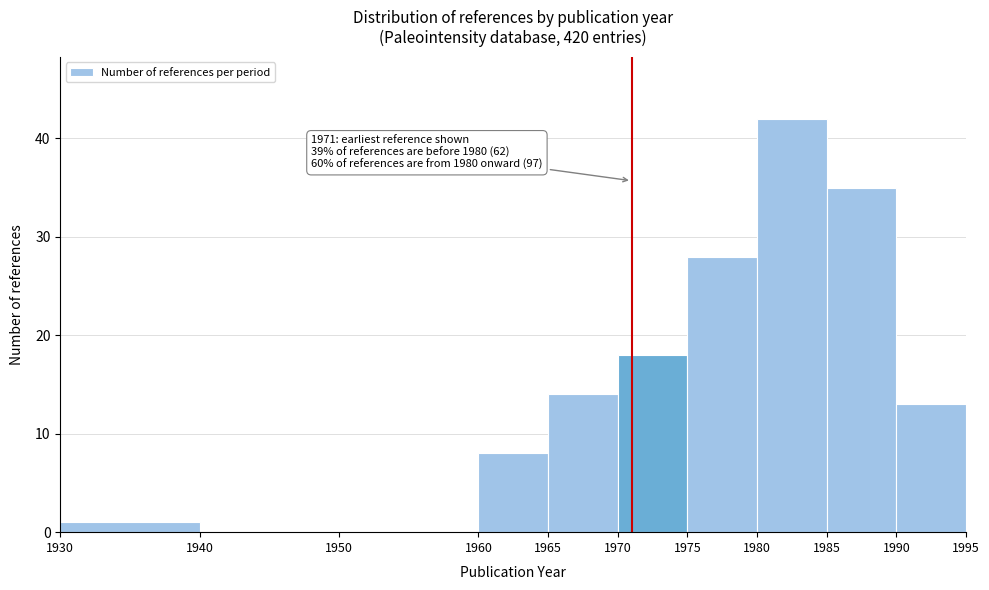

Which range on the x-axis has the tallest bar?

1980 to 1985